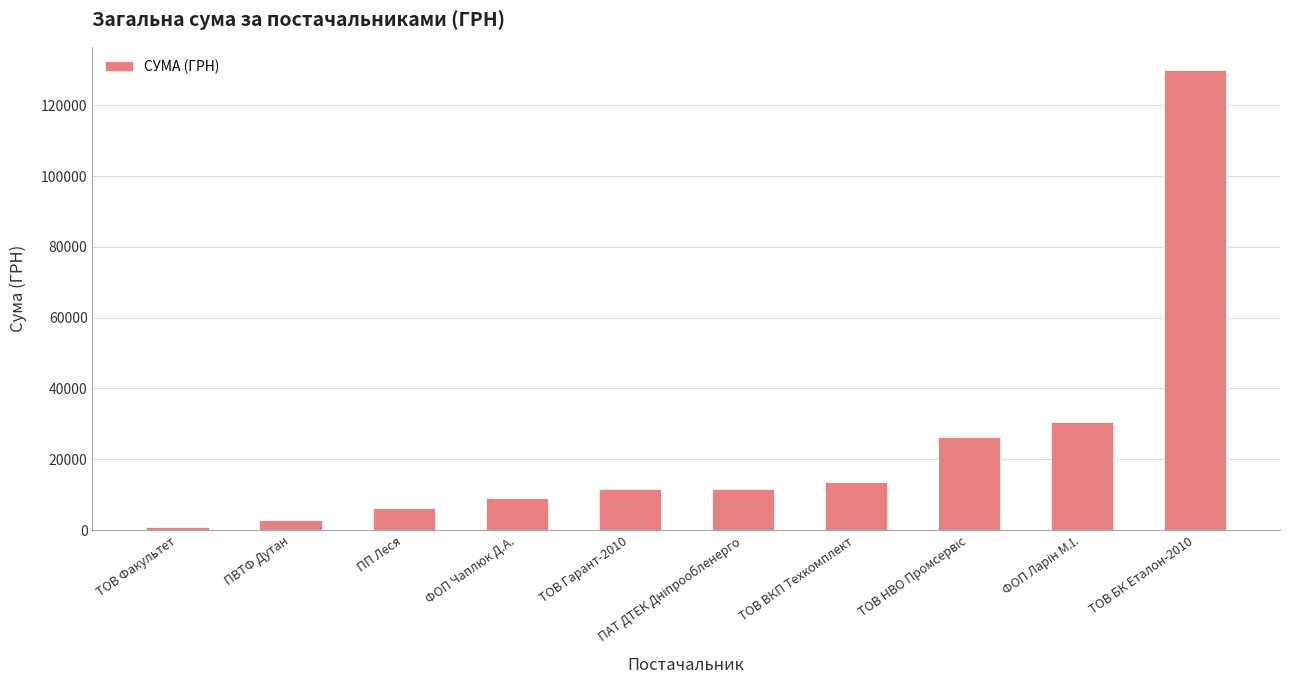

Count the number of categories in the chart.

10